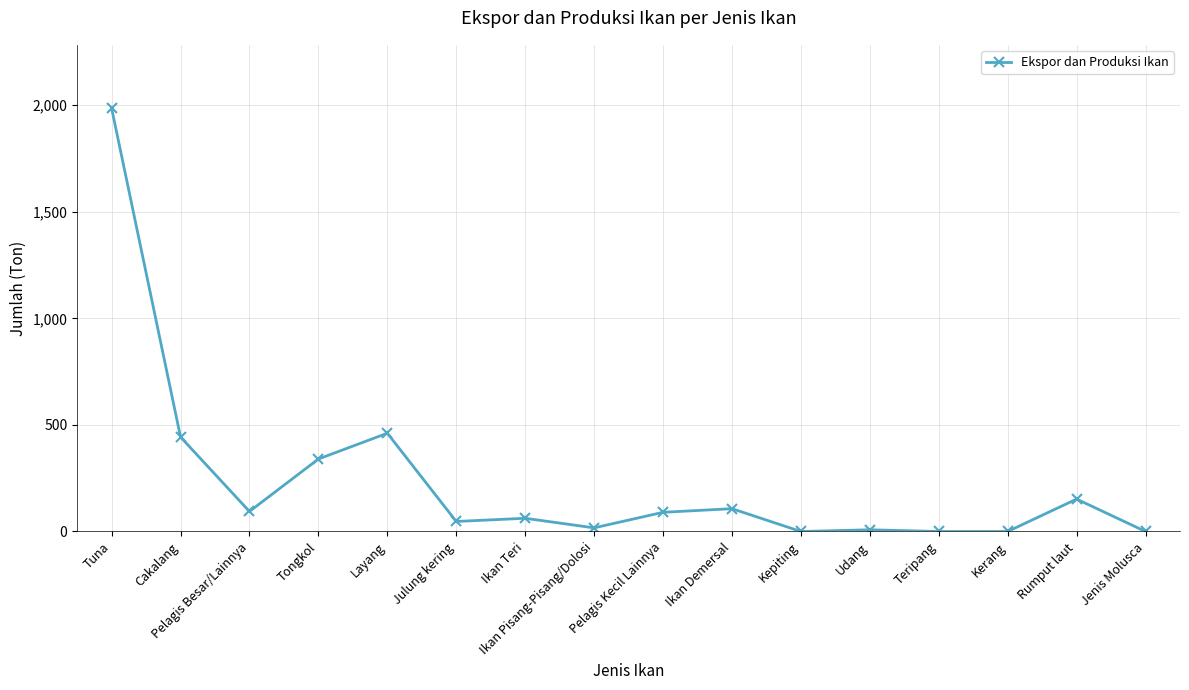

Which has a higher value, Jenis Molusca or Layang?

Layang